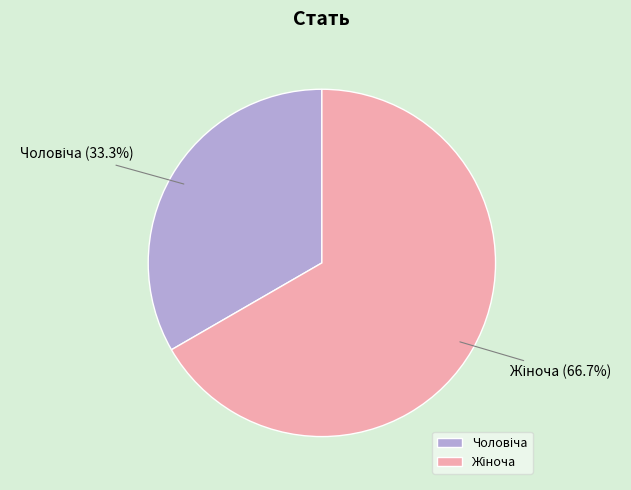

Is there a majority slice in this chart?

Yes